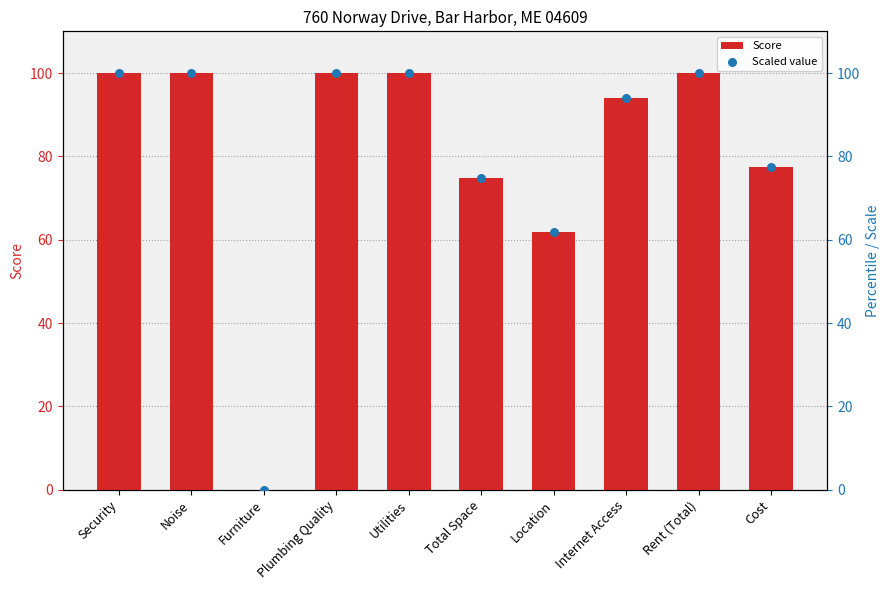

At how many categories does at least one series exceed 38?

9